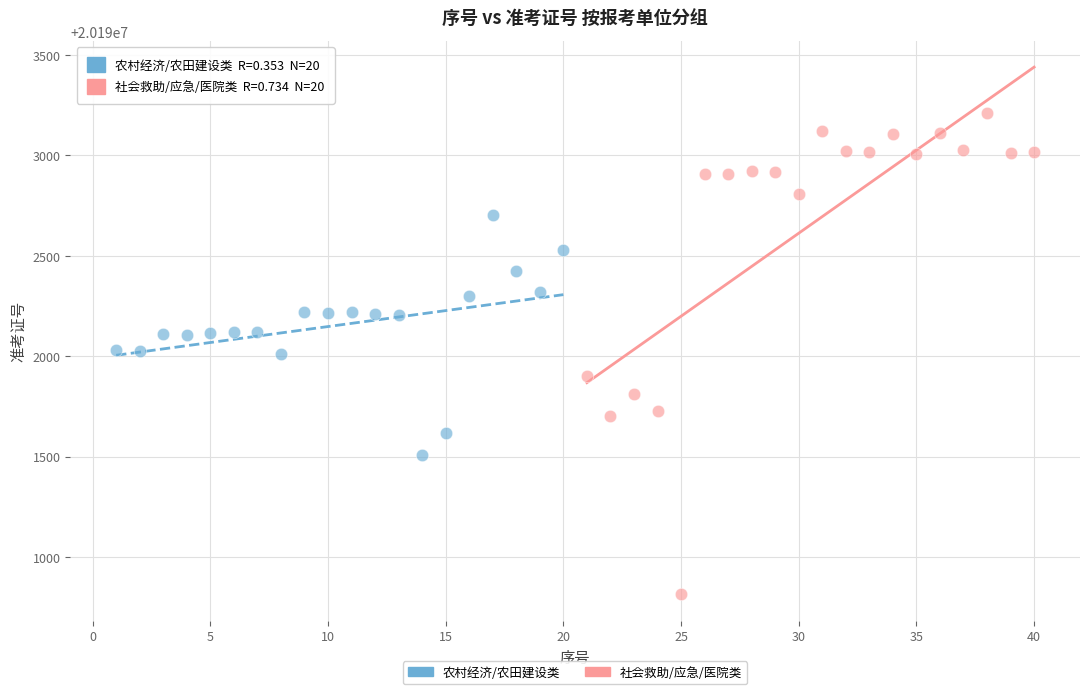

Which series reaches the maximum Y coordinate?

社会救助/应急/医院类